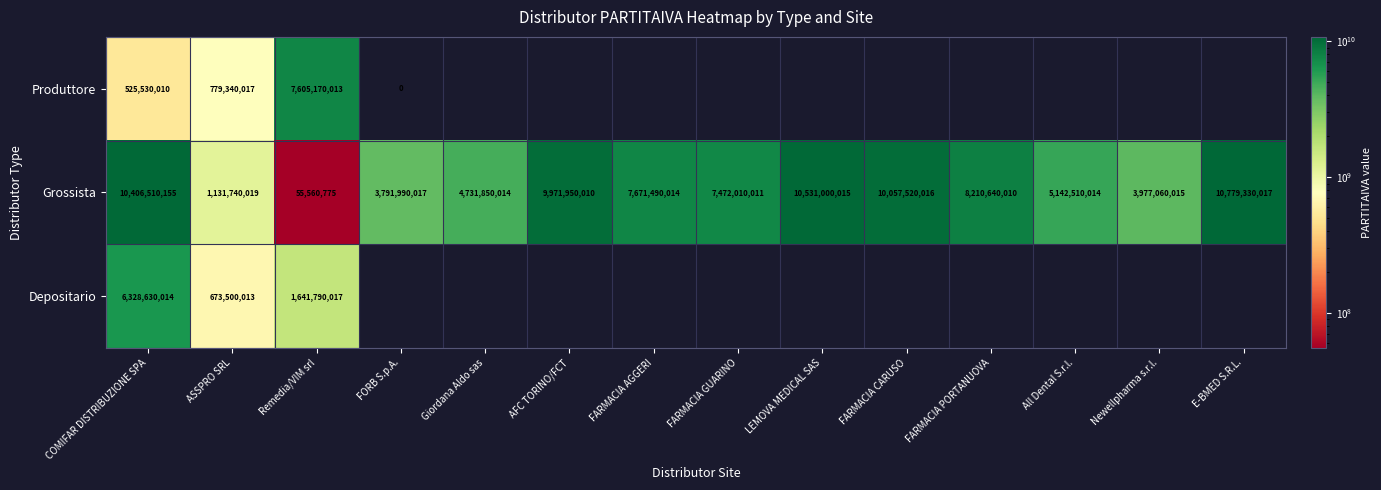

How many series are shown in this chart?

3